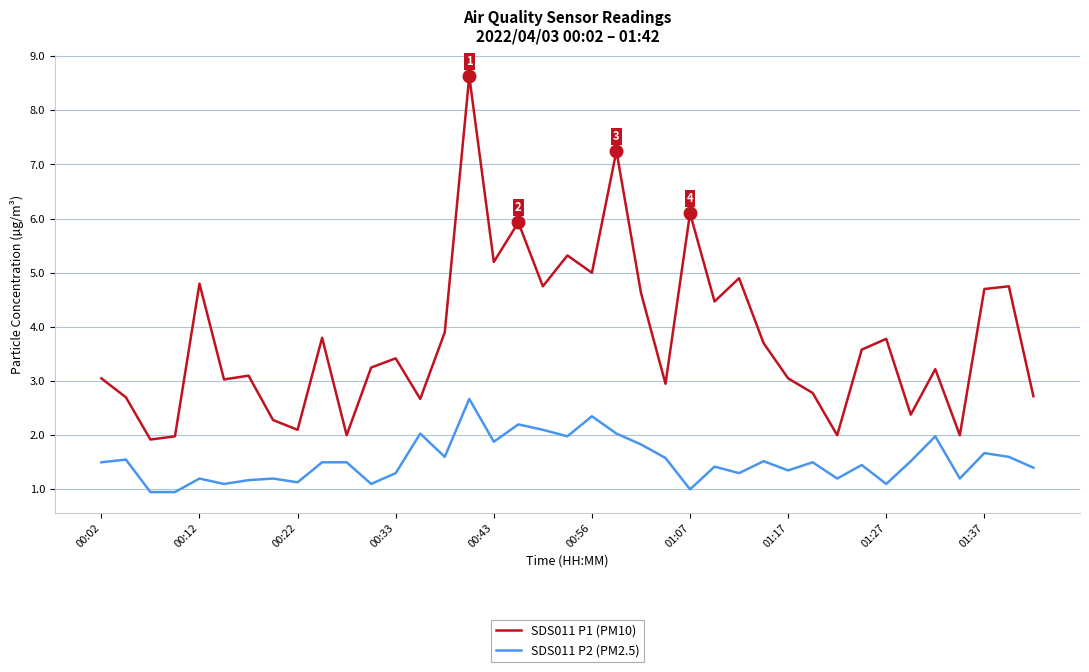

Which series has the widest spread of values?

SDS011 P1 (PM10)